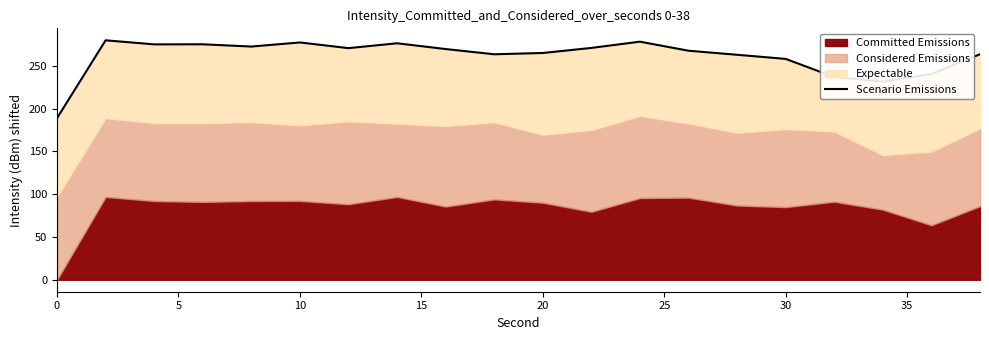

Reading left to right, extract all data points from this chart.

188.8	279.7	274.9	275.0	272.4	277.2	270.5	276.2	269.5	263.4	264.9	270.8	278.1	267.5	262.8	258.0	236.8	231.6	240.3	263.4